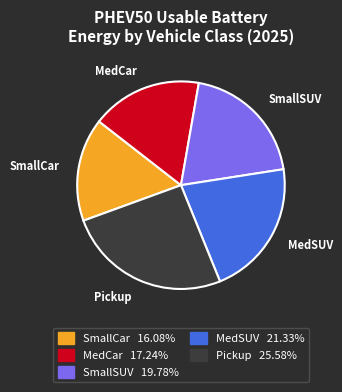

Does any single category account for the majority?

No